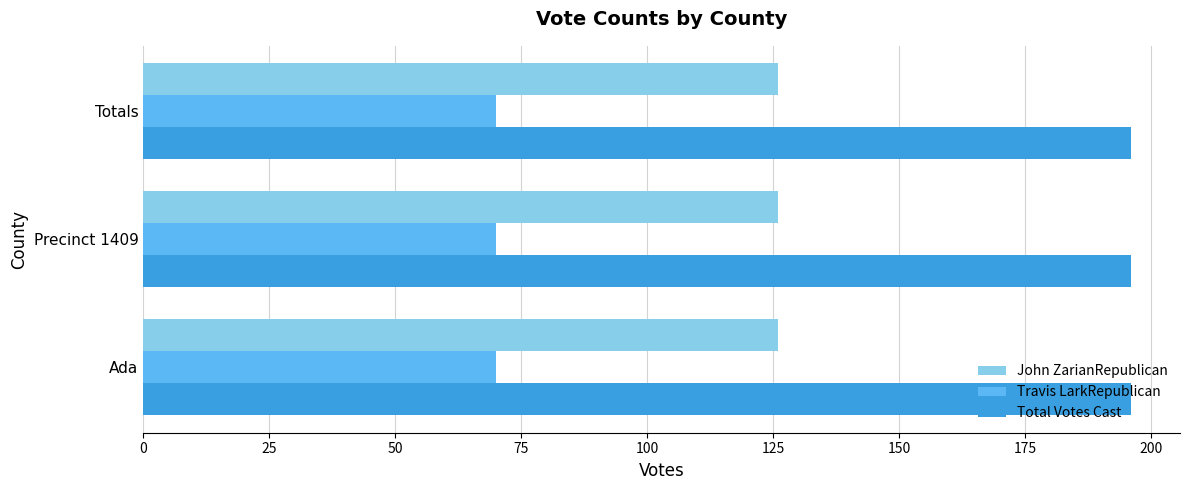

The value of Travis LarkRepublican at Totals is 29. True or false?

False